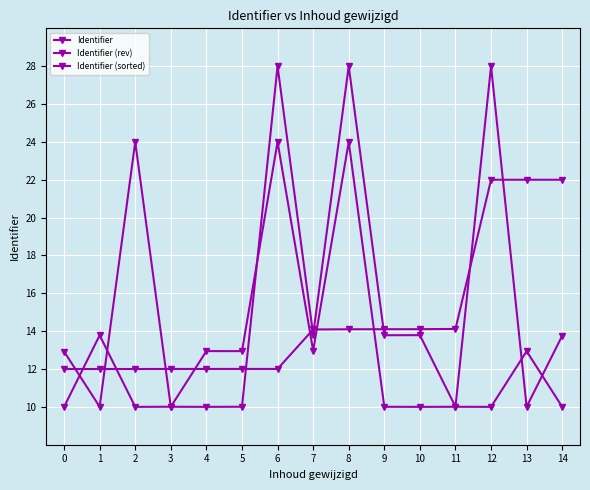

What is the value of the Identifier (rev) point at the 15th from the left?

10.0